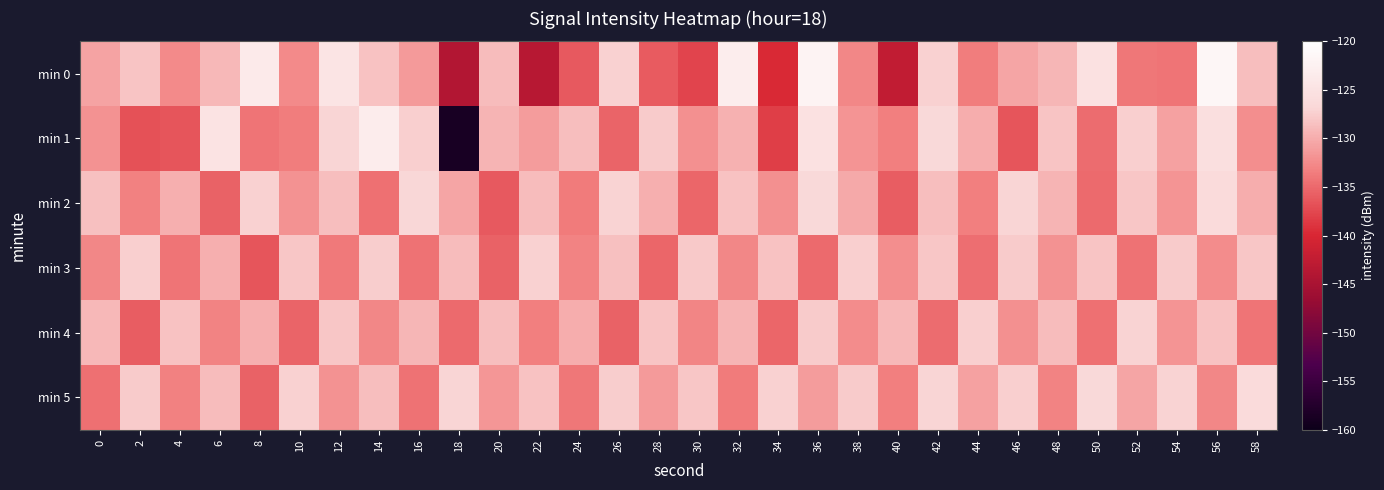

Reading left to right, what are all the values shown in this chart?

min 0: 0=-130.7	2=-128.3	4=-132.6	6=-129.1	8=-123.7	10=-132.6	12=-124.6	14=-128.4	16=-131.4	18=-144.0	20=-128.8	22=-143.5	24=-136.1	26=-127.3	28=-136.0	30=-137.7	32=-123.2	34=-139.7	36=-122.1	38=-132.7	40=-142.4	42=-127.2	44=-133.6	46=-130.5	48=-129.3	50=-125.3	52=-134.0	54=-134.2	56=-121.6	58=-128.7
min 1: 0=-132.0	2=-136.8	4=-136.6	6=-124.9	8=-134.1	10=-133.5	12=-127.0	14=-123.4	16=-127.4	18=-158.6	20=-129.5	22=-131.2	24=-128.7	26=-135.4	28=-127.8	30=-132.1	32=-129.6	34=-138.2	36=-125.3	38=-131.8	40=-133.4	42=-126.7	44=-129.9	46=-136.5	48=-128.2	50=-134.7	52=-127.4	54=-130.8	56=-125.6	58=-132.3
min 2: 0=-128.5	2=-133.2	4=-129.8	6=-135.6	8=-127.3	10=-131.9	12=-128.7	14=-134.4	16=-126.8	18=-130.5	20=-136.2	22=-128.9	24=-133.6	26=-127.1	28=-129.7	30=-135.3	32=-128.4	34=-132.1	36=-126.6	38=-130.2	40=-135.9	42=-128.6	44=-133.3	46=-126.9	48=-129.4	50=-135.0	52=-128.1	54=-131.8	56=-126.3	58=-130.0
min 3: 0=-132.7	2=-127.4	4=-134.2	6=-129.8	8=-136.5	10=-128.1	12=-133.9	14=-127.6	16=-134.3	18=-128.8	20=-135.6	22=-127.2	24=-133.0	26=-128.5	28=-135.2	30=-127.9	32=-132.7	34=-128.3	36=-134.9	38=-127.5	40=-132.2	42=-128.0	44=-134.6	46=-127.7	48=-131.9	50=-128.2	52=-134.3	54=-127.8	56=-132.5	58=-128.1
min 4: 0=-129.1	2=-135.8	4=-128.4	6=-133.1	8=-129.7	10=-135.4	12=-128.0	14=-132.7	16=-129.3	18=-135.0	20=-128.6	22=-133.3	24=-129.9	26=-135.6	28=-128.2	30=-132.9	32=-129.5	34=-135.2	36=-127.8	38=-132.5	40=-129.1	42=-134.8	44=-127.4	46=-132.1	48=-128.8	50=-134.5	52=-127.1	54=-131.8	56=-128.4	58=-134.1
min 5: 0=-134.5	2=-127.8	4=-133.2	6=-128.9	8=-135.6	10=-127.3	12=-132.0	14=-128.6	16=-134.3	18=-127.0	20=-131.7	22=-128.3	24=-134.0	26=-127.6	28=-131.4	30=-128.0	32=-133.7	34=-127.3	36=-131.1	38=-127.7	40=-133.4	42=-127.0	44=-130.8	46=-127.4	48=-133.1	50=-126.7	52=-130.5	54=-127.1	56=-132.8	58=-126.4